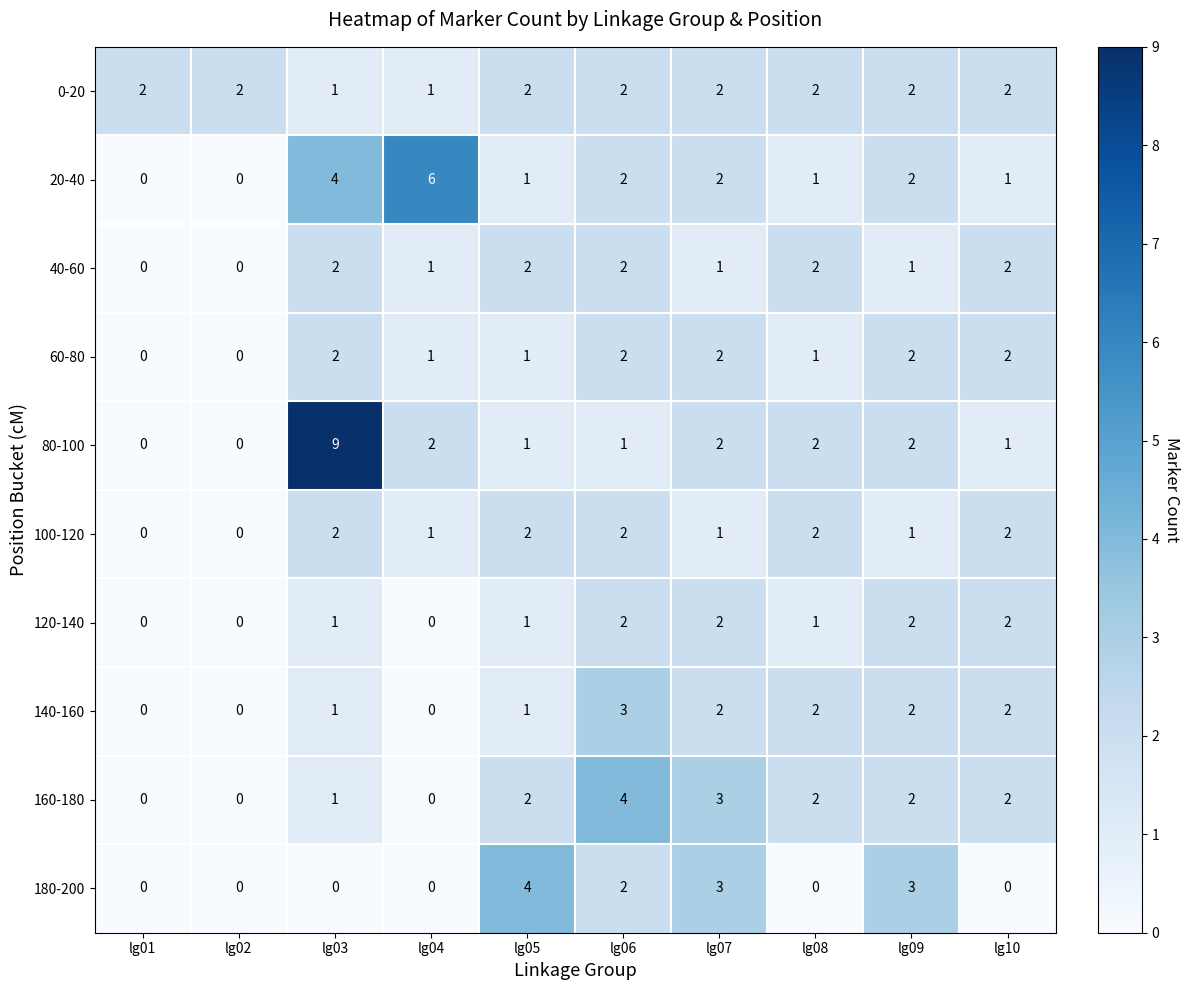

Is it true that 100-120 equals 1 at lg04?

True